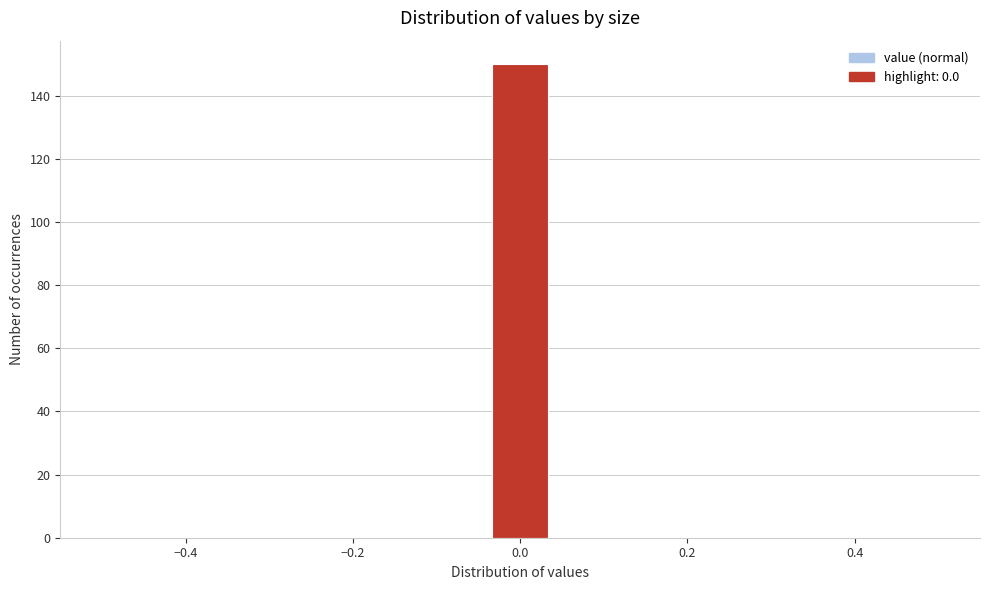

Around what value on the x-axis is the tallest bar? Give the approximate position of its centre, as read against the axis.

0.00